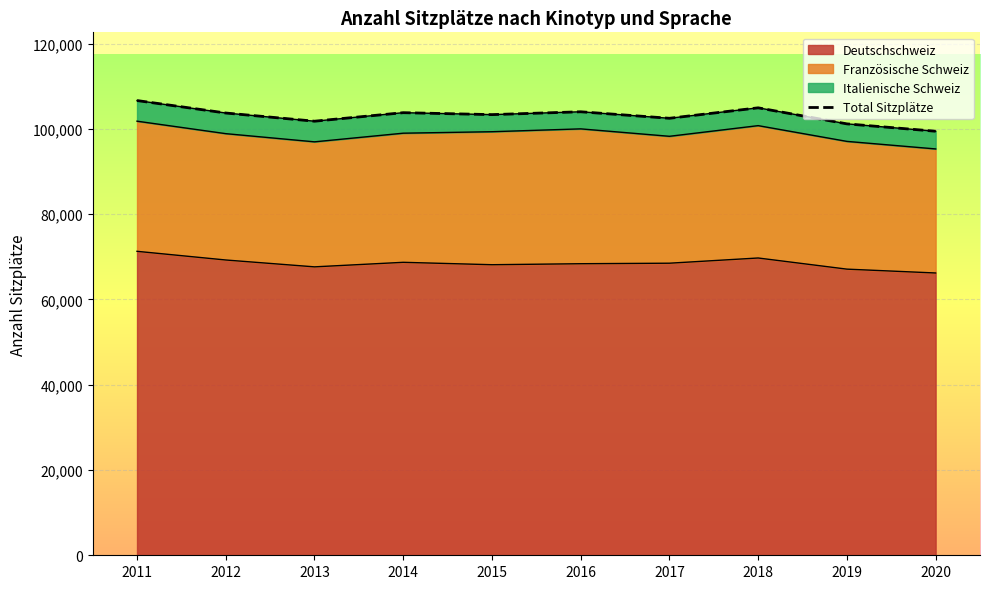

Approximately how many times larger is the value at 2017 compared to 2015?

1.0